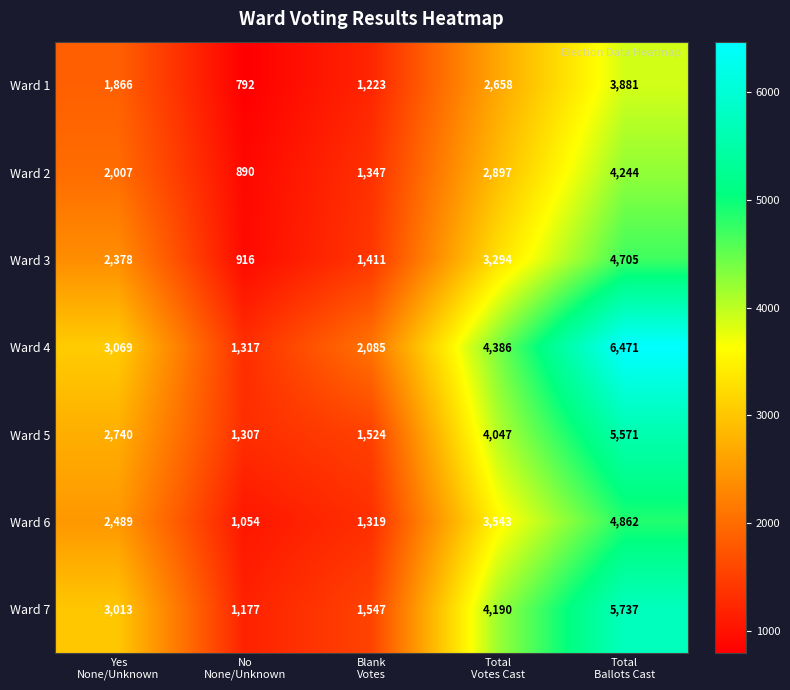

List the series in order of their peak value, highest first.

Ward 4, Ward 7, Ward 5, Ward 6, Ward 3, Ward 2, Ward 1